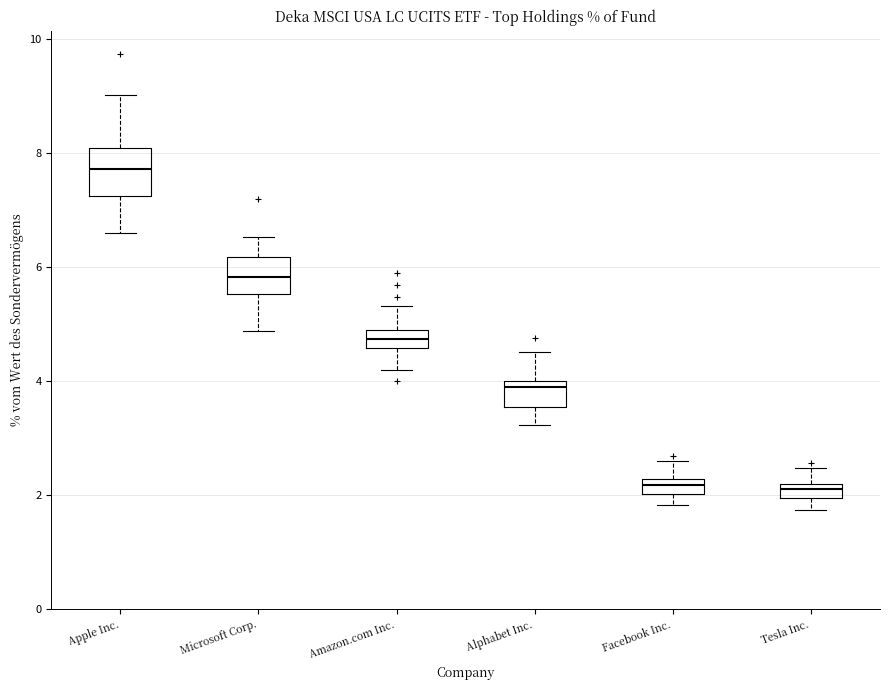

Where is the lower edge of the box for Apple Inc. on the y-axis? The values are not printed on the chart, so give them approximately, as read against the axis.

7.2